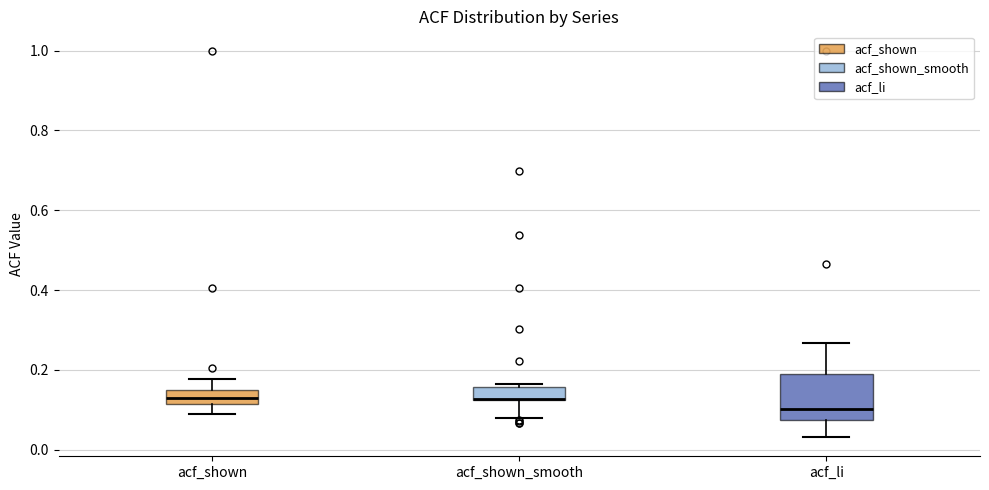

Reading left to right, transcribe this box plot: for each box, give where its median line is, the range the box spans, and where its two whiskers end, as read against the y-axis. The values are not printed on the chart, so give them approximately, as read against the axis.

acf_shown: median 0.14 (inside the box), box 0.12 to 0.14, whiskers 0.10 to 0.18
acf_shown_smooth: median 0.12 (drawn on the box's lower edge), box 0.12 to 0.16, whiskers 0.08 to 0.16 (just above the box's upper edge)
acf_li: median 0.10, box 0.08 to 0.20, whiskers 0.04 to 0.26